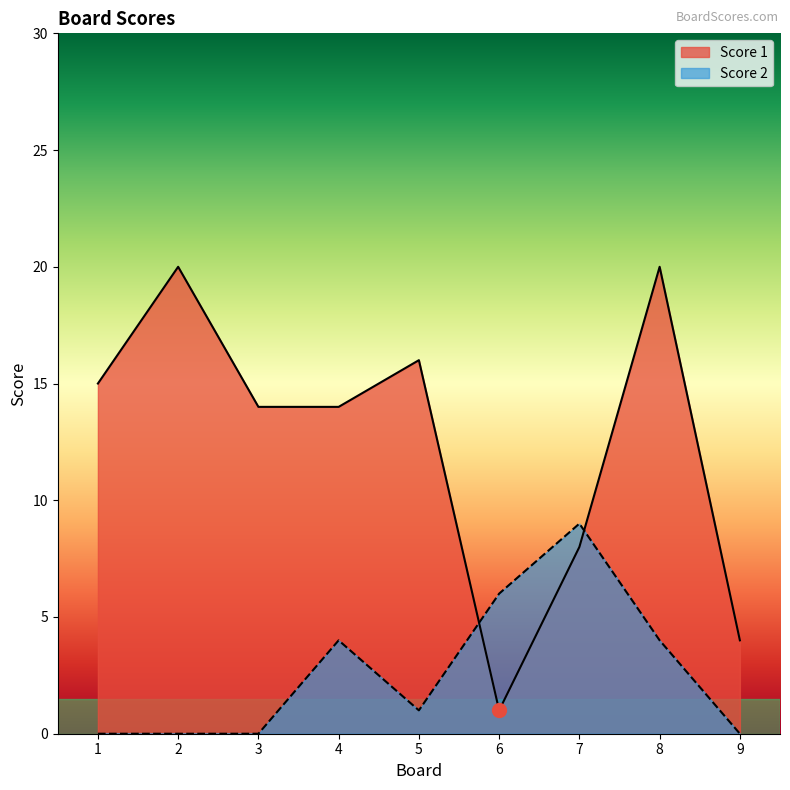

At which label does Score 2 reach its peak?

7